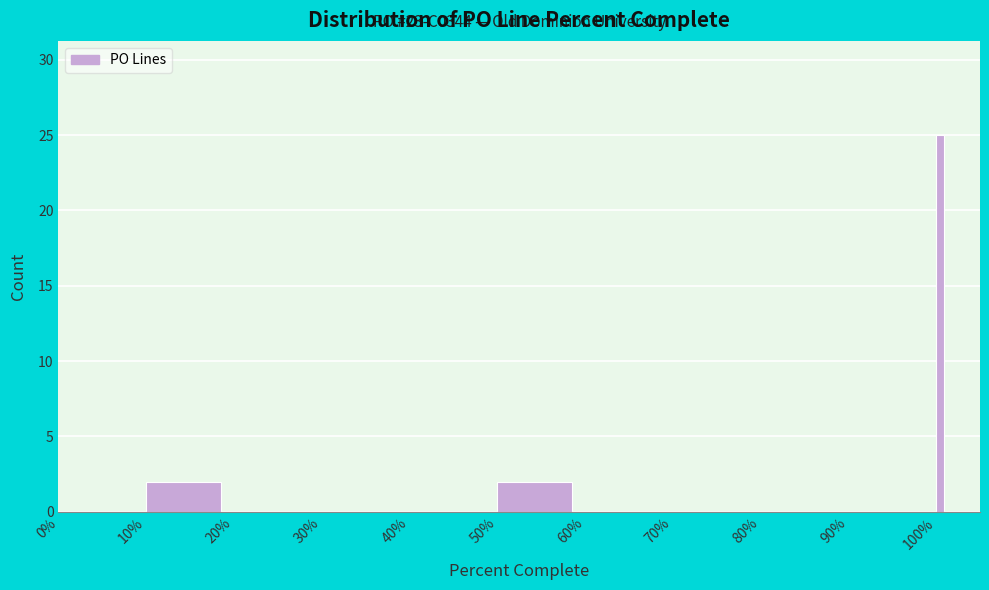

Reading left to right, extract all data points from this chart.

0%=0	10%=2	20%=0	30%=0	40%=0	50%=2	60%=0	70%=0	80%=0	90%=0	100%=25